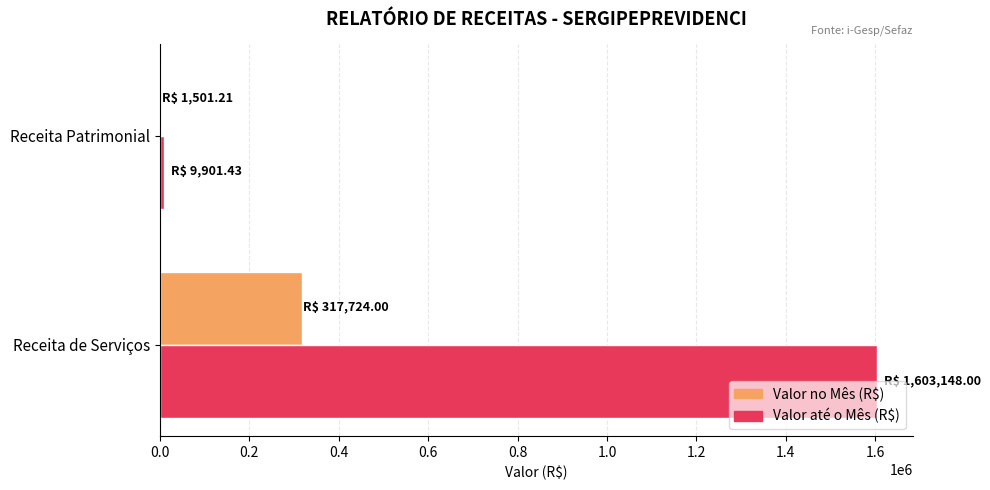

The value of Valor até o Mês (R$) at Receita de Serviços is 2158073.0. True or false?

False